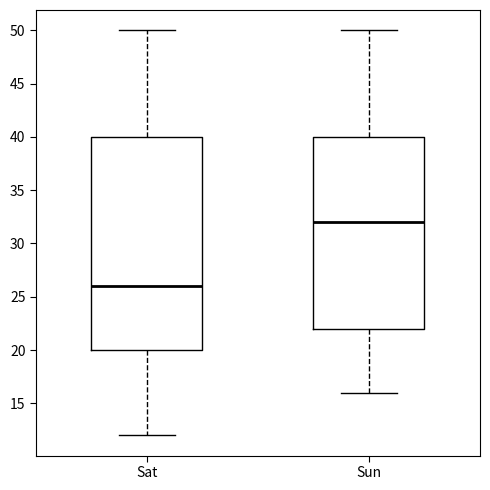

Reading left to right, transcribe this box plot: for each box, give where its median line is, the range the box spans, and where its two whiskers end, as read against the y-axis. The values are not printed on the chart, so give them approximately, as read against the axis.

Sat: median 26, box 20 to 40, whiskers 12 to 50
Sun: median 32, box 22 to 40, whiskers 16 to 50